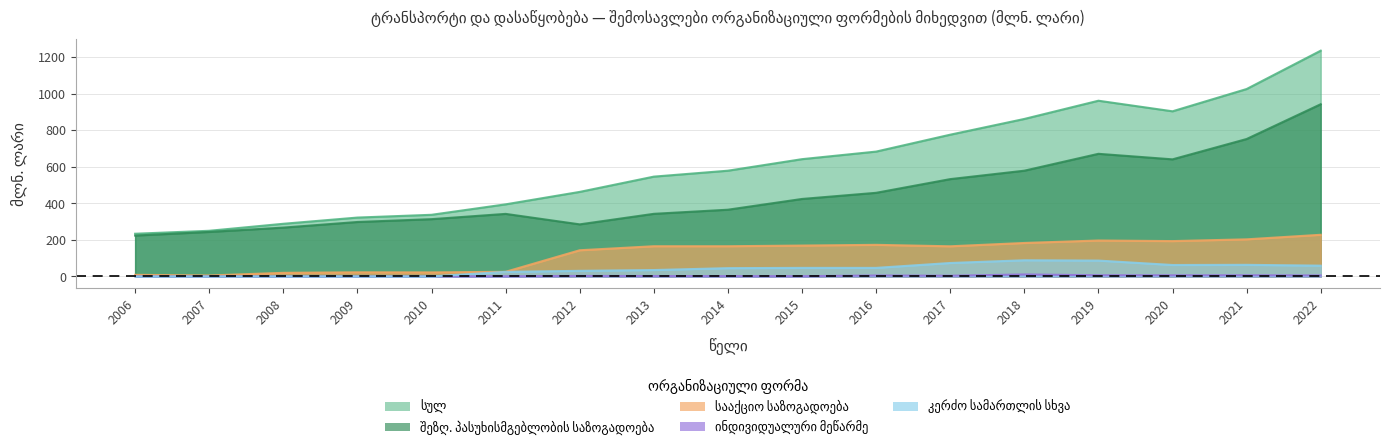

What is the value of the სააქციო საზოგადოება point at the 9th from the left?

165.4